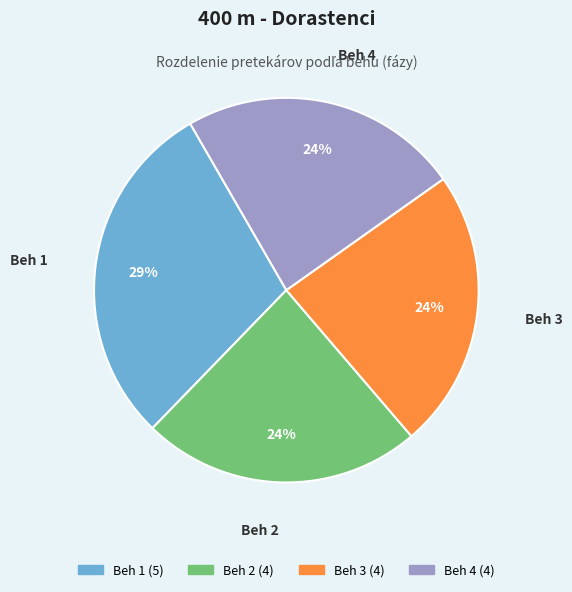

Is Beh 3 the majority of the pie?

No